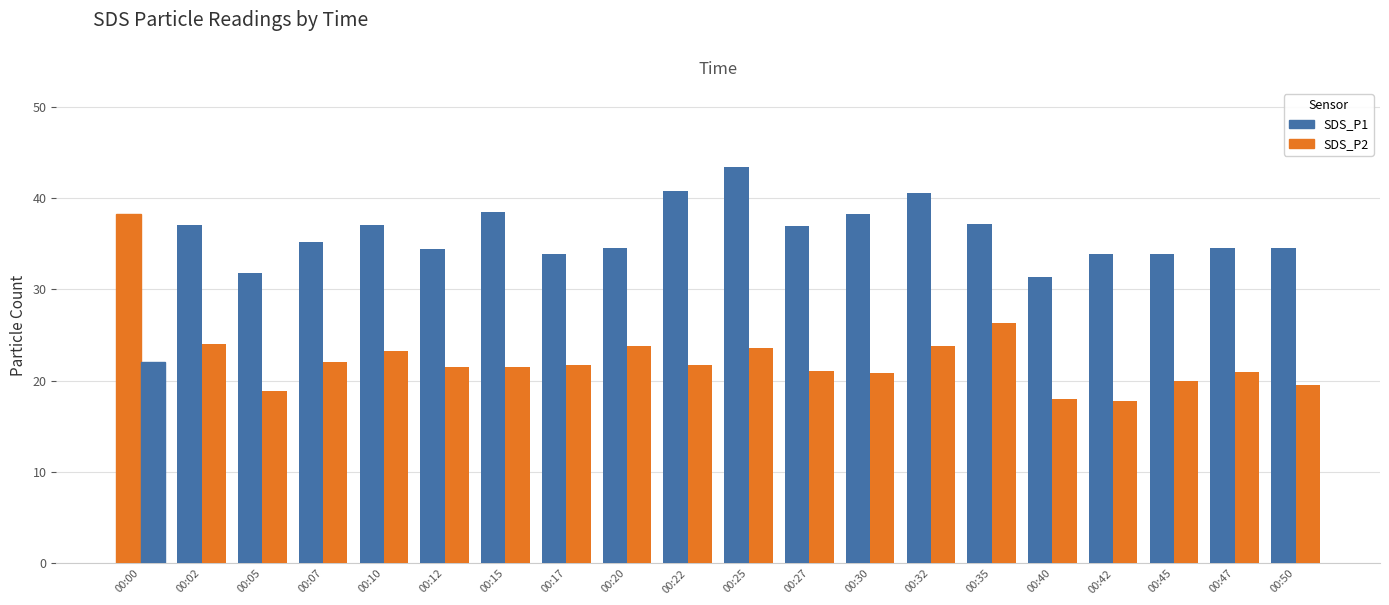

Rank the categories by SDS_P2 value from lowest to highest.

00:42, 00:40, 00:05, 00:50, 00:45, 00:30, 00:47, 00:27, 00:15, 00:12, 00:17, 00:22, 00:07, 00:00, 00:10, 00:25, 00:32, 00:20, 00:02, 00:35